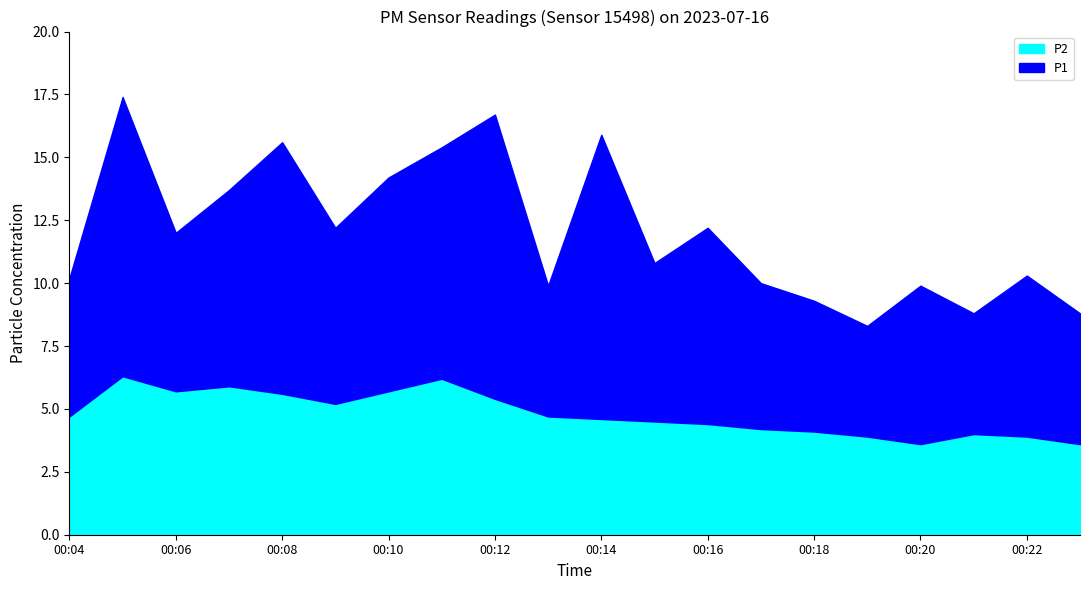

True or false: P2 has a value of 5.7 at 00:10.

True